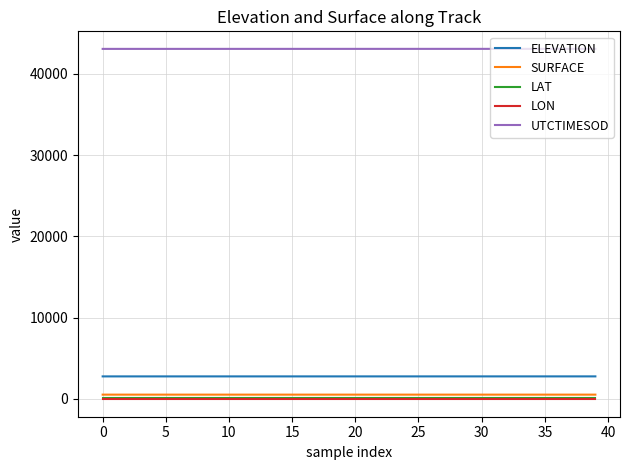

What is the maximum value for ELEVATION?

2754.8